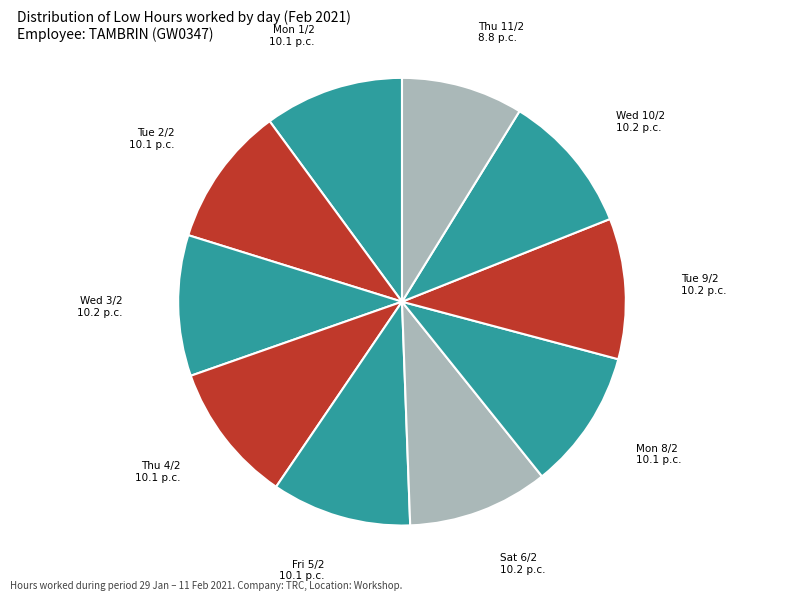

Rank the categories by value from lowest to highest.

Thu 11/2, Mon 1/2, Fri 5/2, Mon 8/2, Tue 2/2, Thu 4/2, Tue 9/2, Wed 3/2, Sat 6/2, Wed 10/2